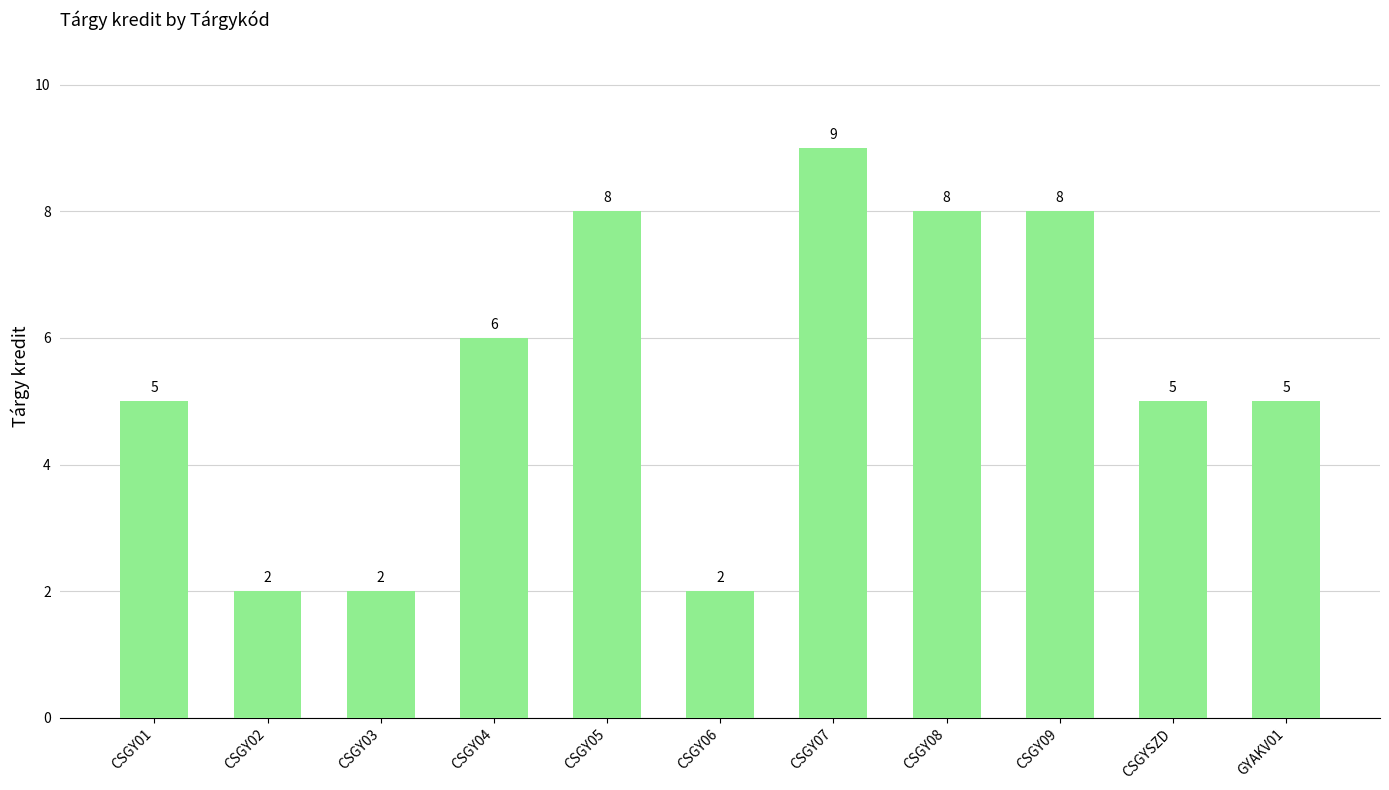

What is the ratio of the value at CSGYSZD to the value at CSGY02?

2.5